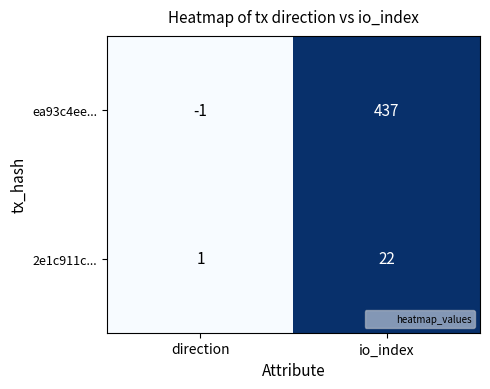

What is the sum of all ea93c4ee... values?

436